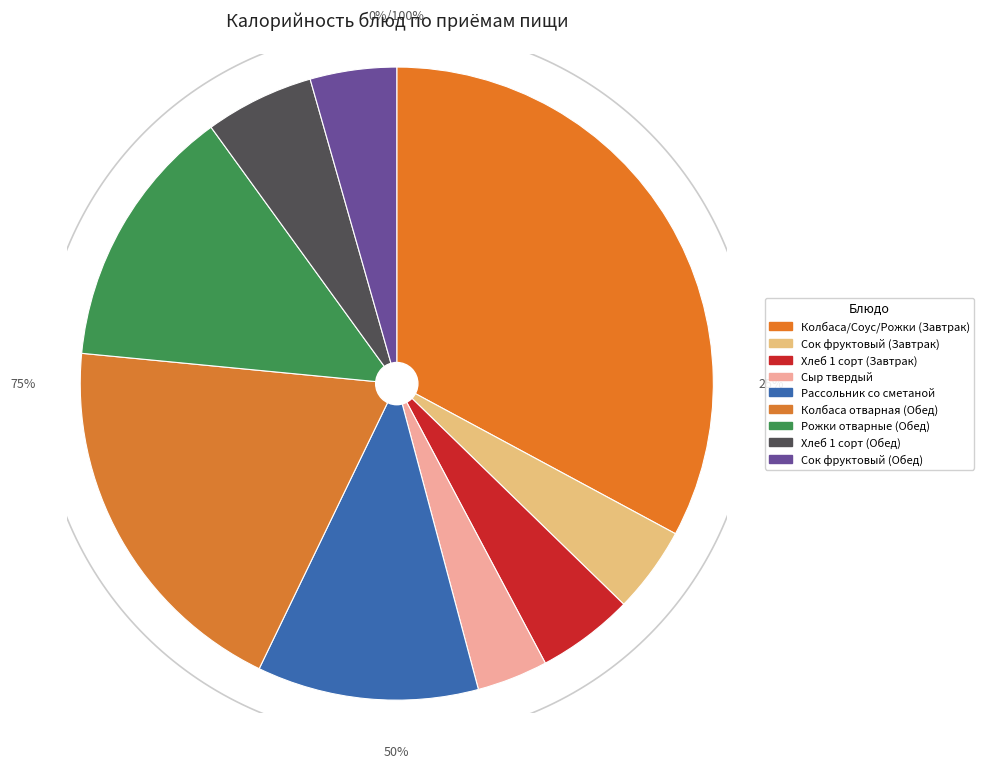

What is the smallest slice in the pie chart?

Сыр твердый